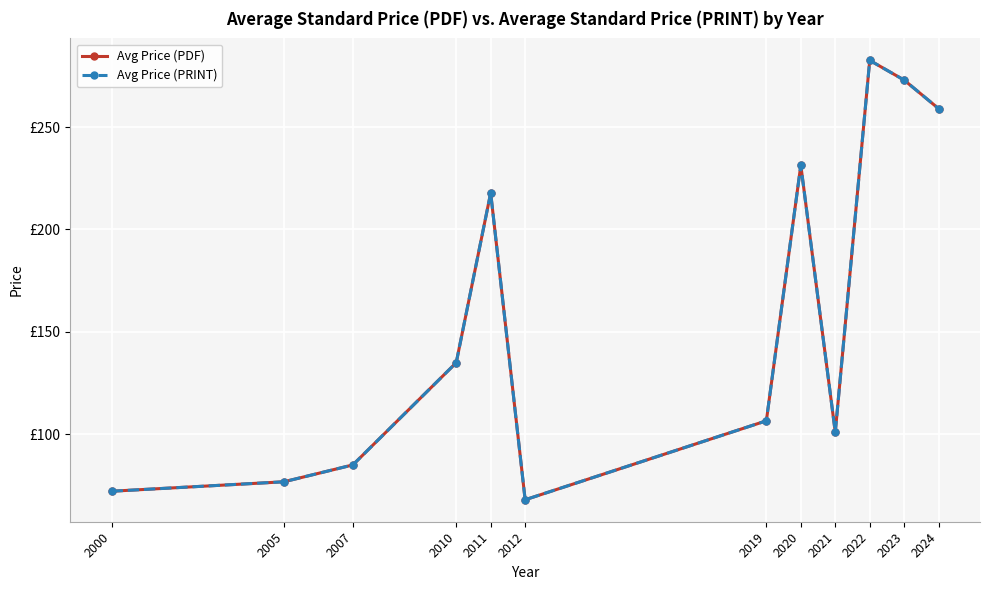

What is the total value across all series at 2022?

565.2